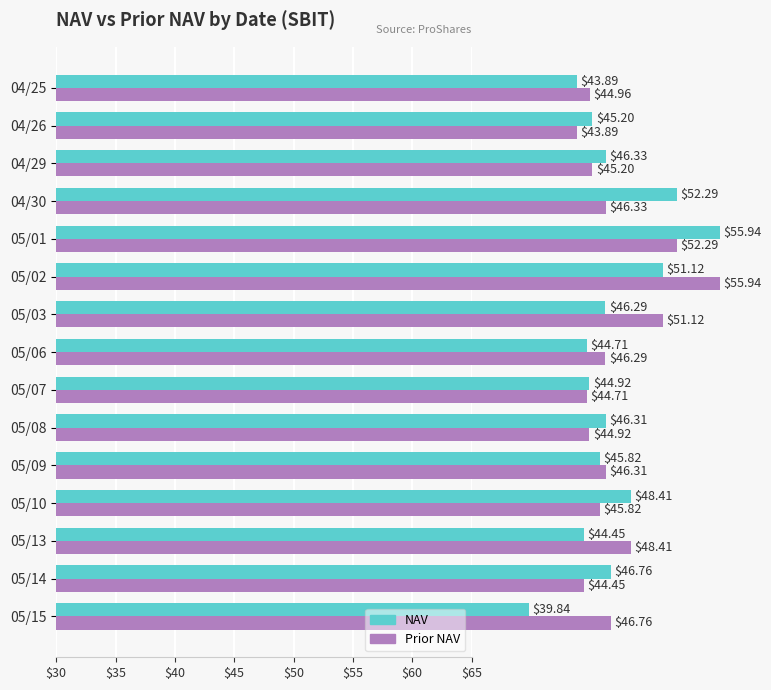

What is the maximum value for Prior NAV?

55.9